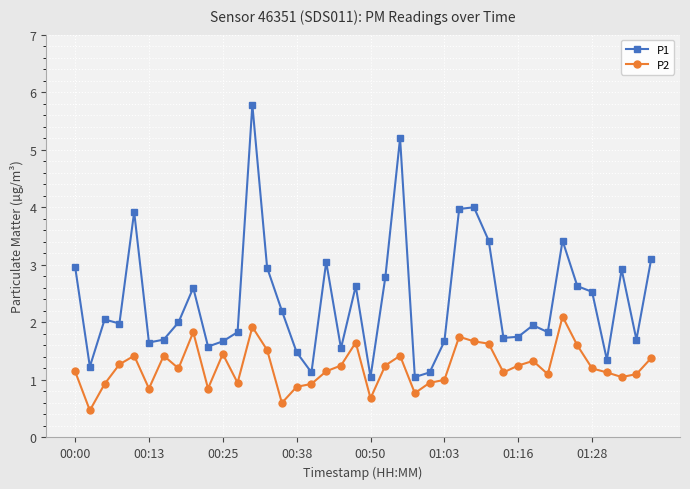

What is the value of the P1 point at the 38th from the left?

2.9